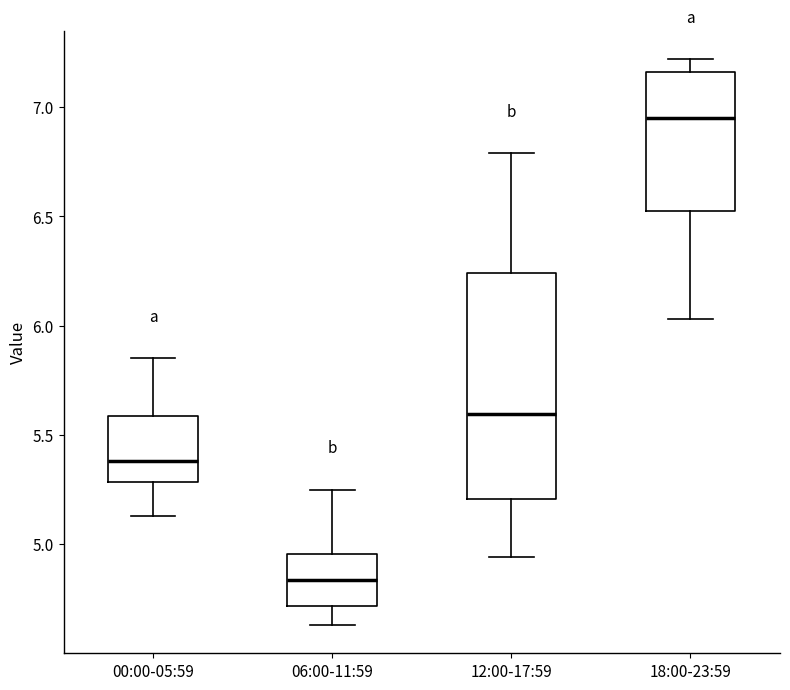

Comparing the boxes themselves (not the whiskers), which one is the tallest?

12:00-17:59